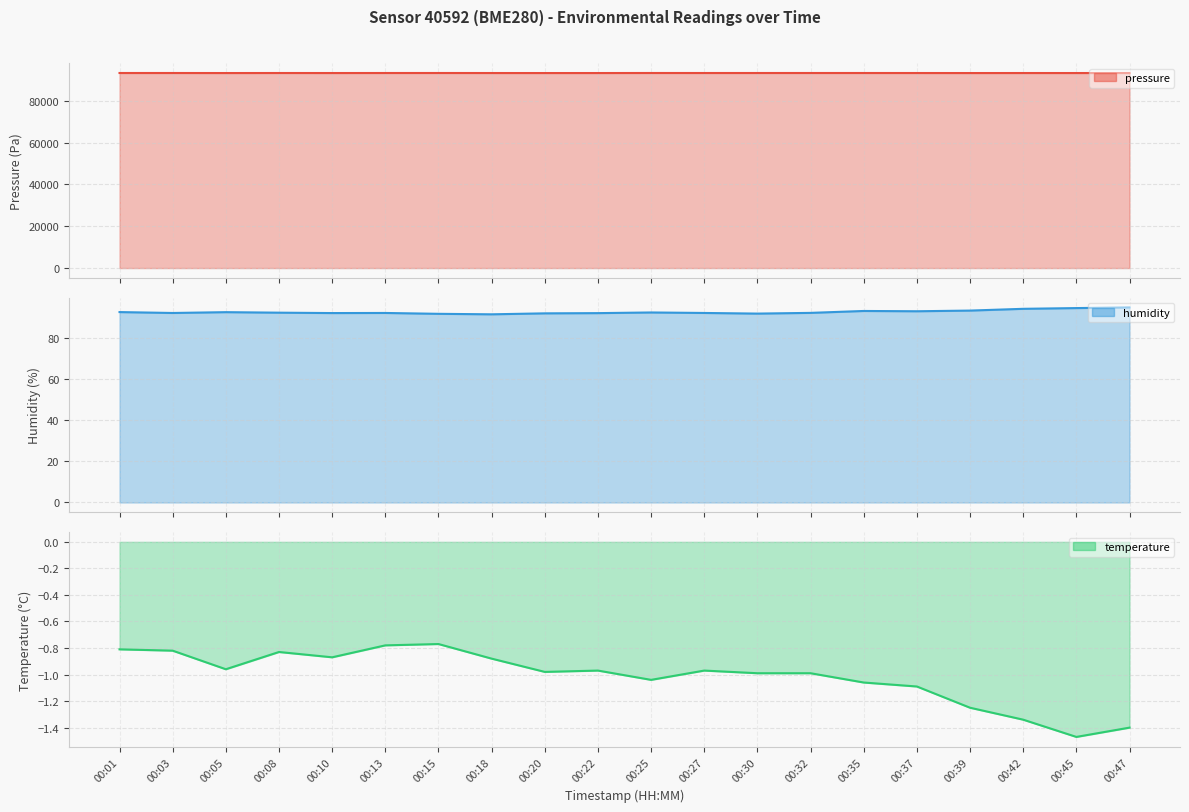

At how many categories does at least one series exceed 24739?

20